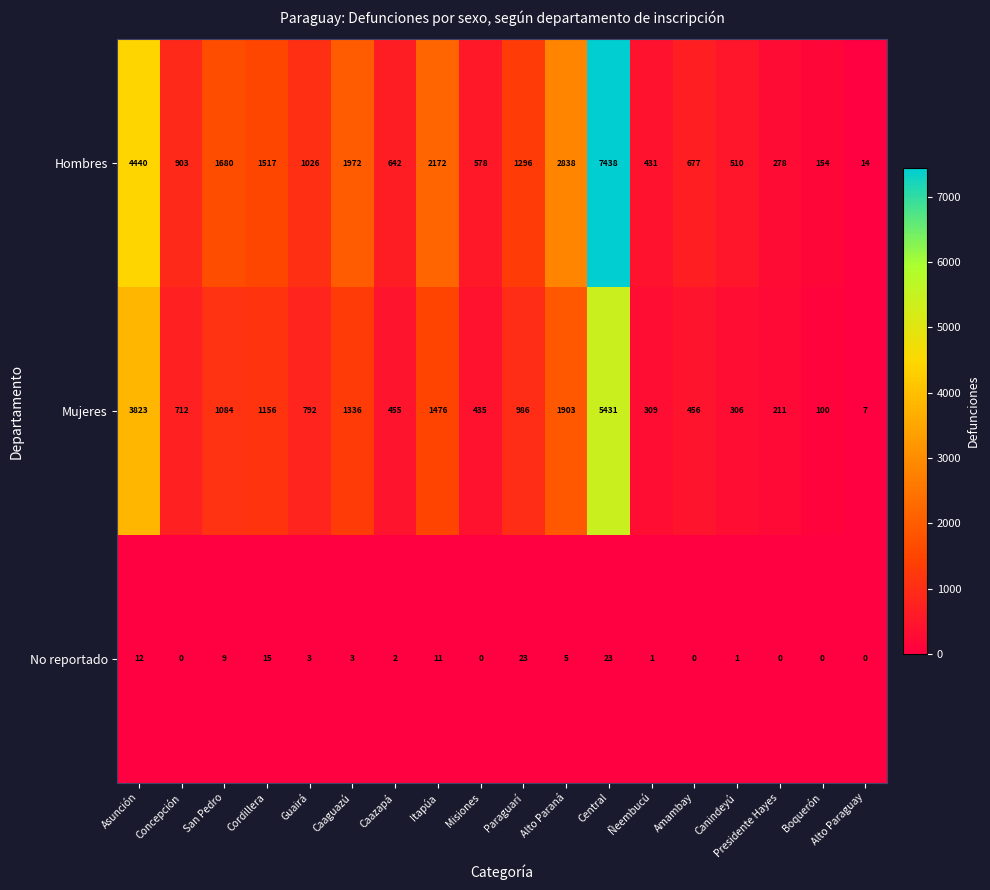

What is the total value across all series at Canindeyú?

817